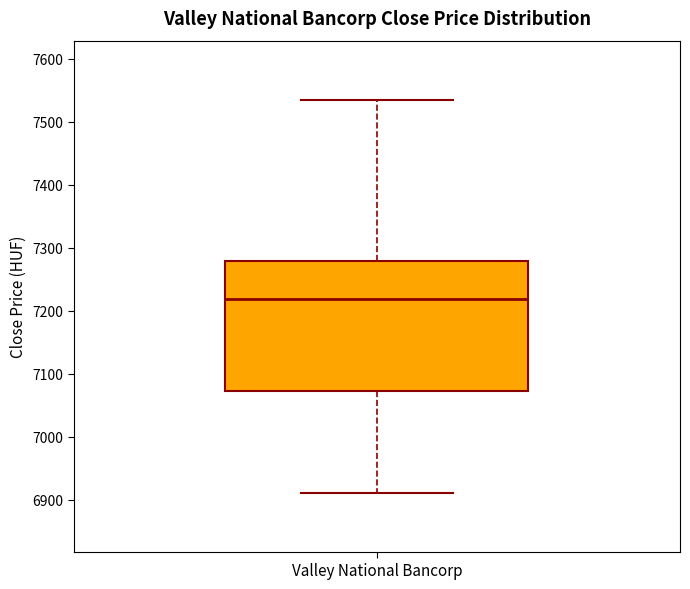

Where is the lower edge of the box for Valley National Bancorp on the y-axis? The values are not printed on the chart, so give them approximately, as read against the axis.

7070